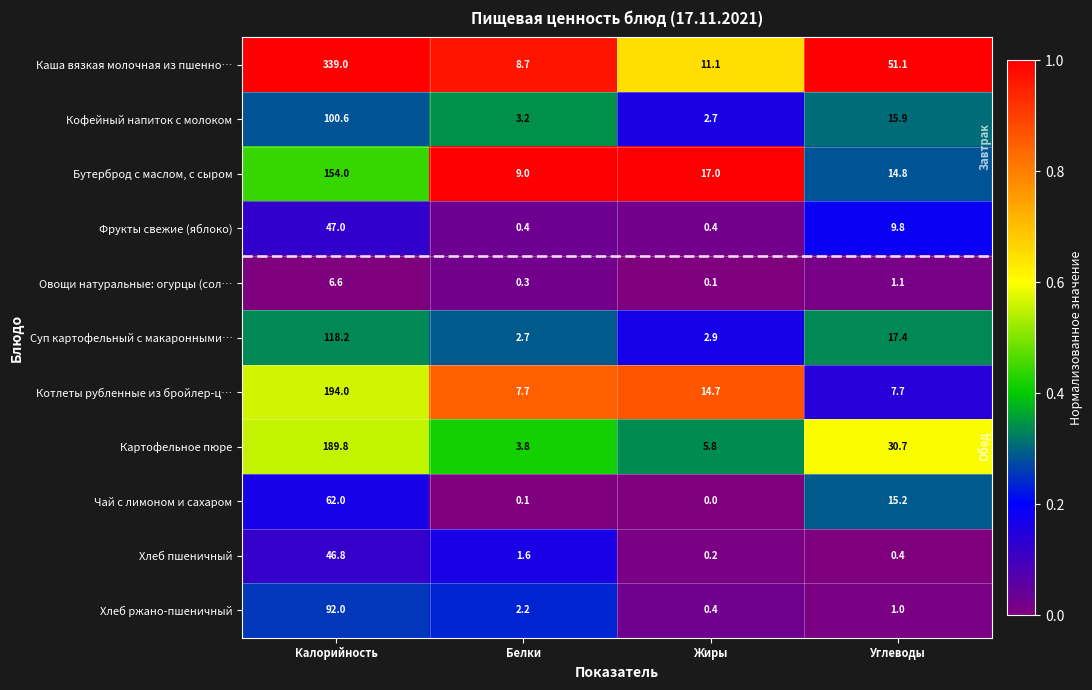

Rank the series by their maximum value, from highest to lowest.

Каша вязкая молочная из пшенно…, Котлеты рубленные из бройлер-ц…, Картофельное пюре, Бутерброд с маслом, с сыром, Суп картофельный с макаронными…, Кофейный напиток с молоком, Хлеб ржано-пшеничный, Чай с лимоном и сахаром, Фрукты свежие (яблоко), Хлеб пшеничный, Овощи натуральные: огурцы (сол…